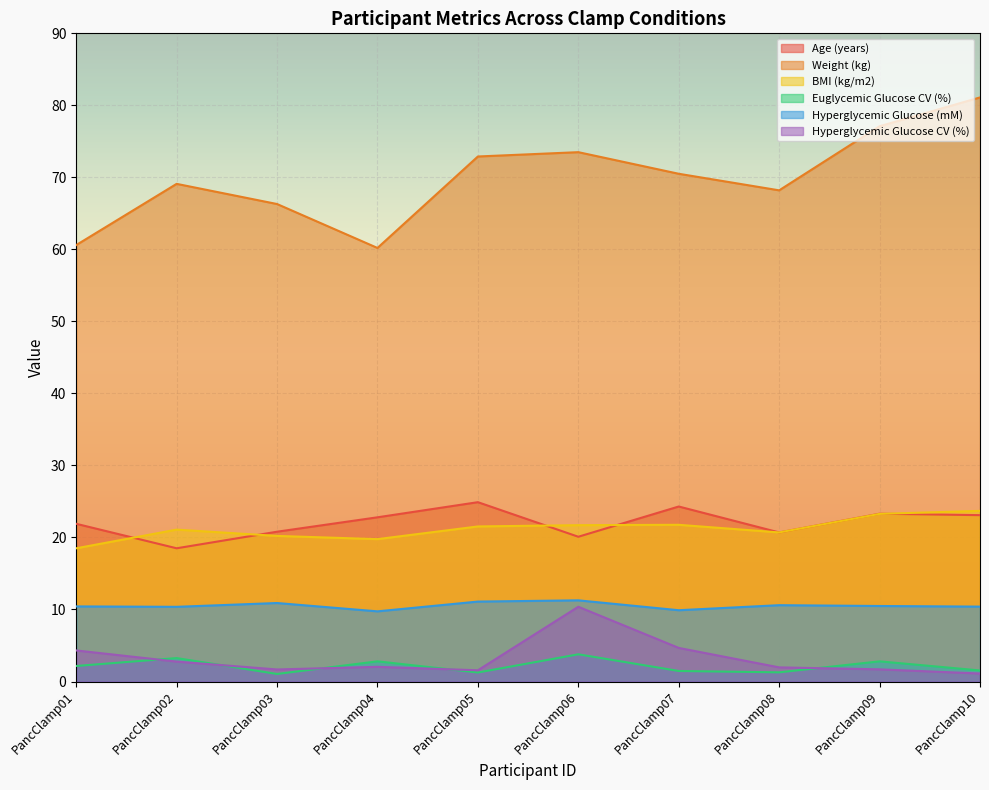

What is the value of the Weight (kg) point at the 8th from the left?

68.2